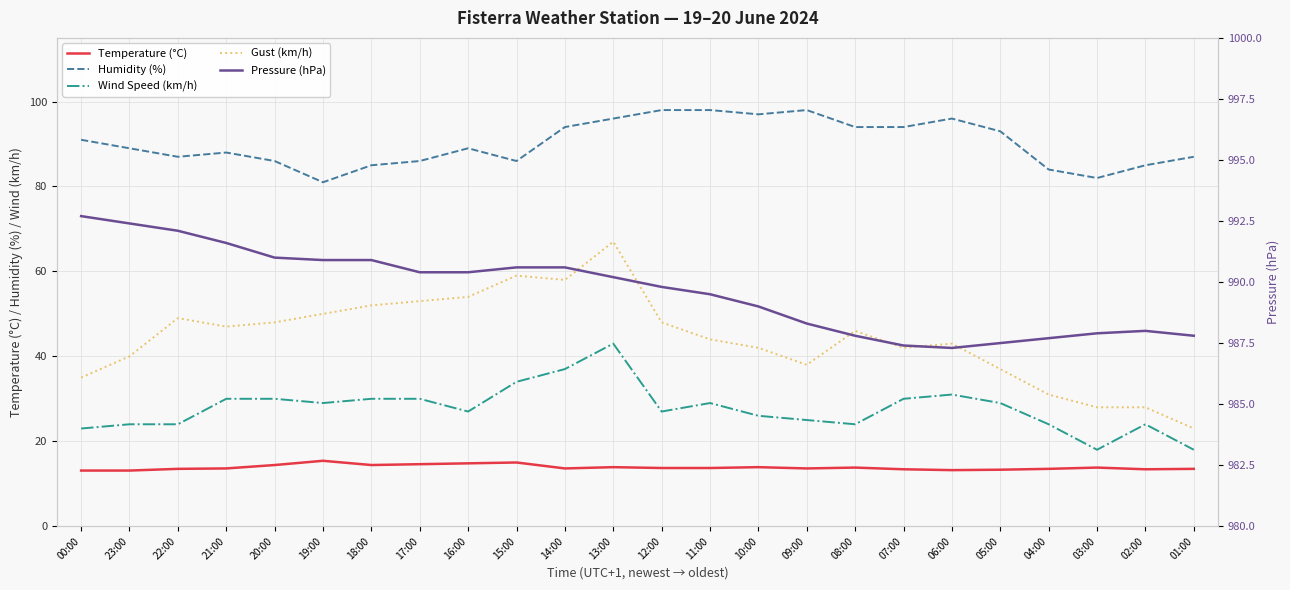

What position from the right is 17:00?

17